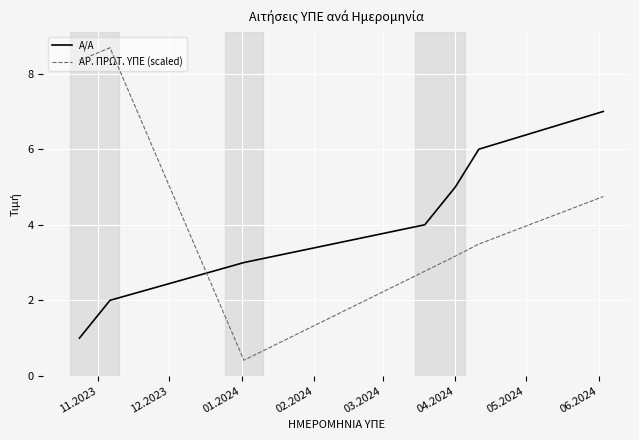

What is the maximum value for Α/Α?

7